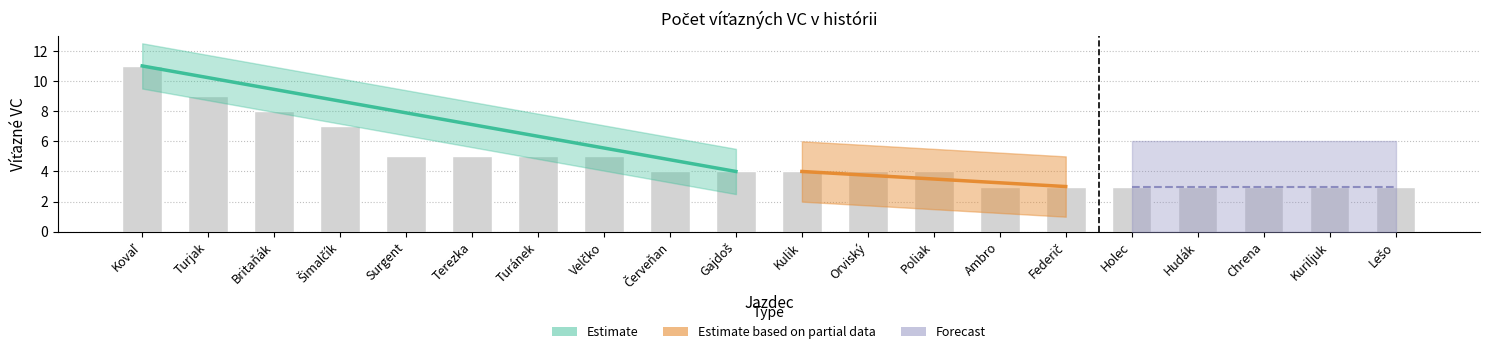

What is the change in value from Turánek to Chrena?

-2